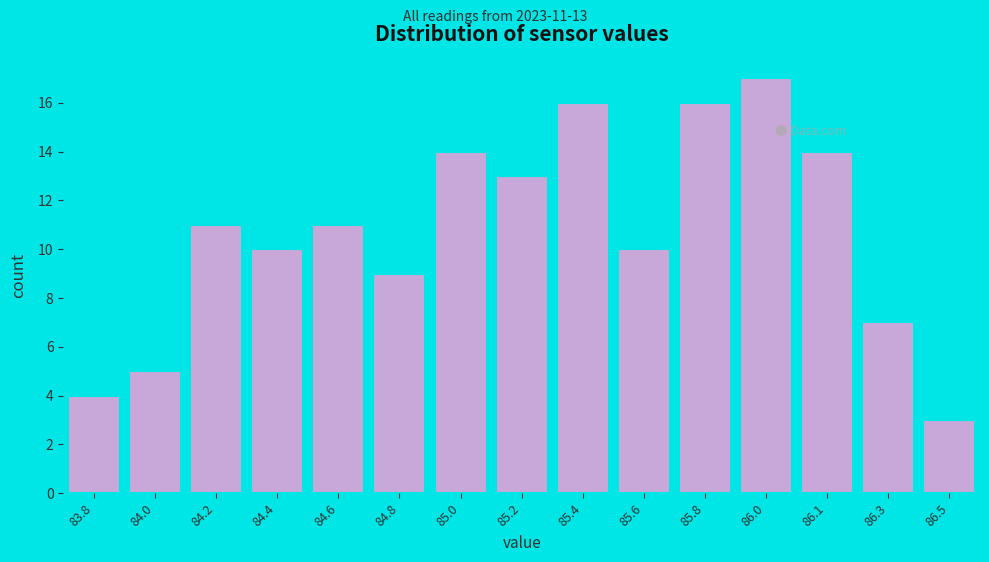

Reading left to right, list all the values displayed in this chart.

83.8=4	84.0=5	84.2=11	84.4=10	84.6=11	84.8=9	85.0=14	85.2=13	85.4=16	85.6=10	85.8=16	86.0=17	86.1=14	86.3=7	86.5=3